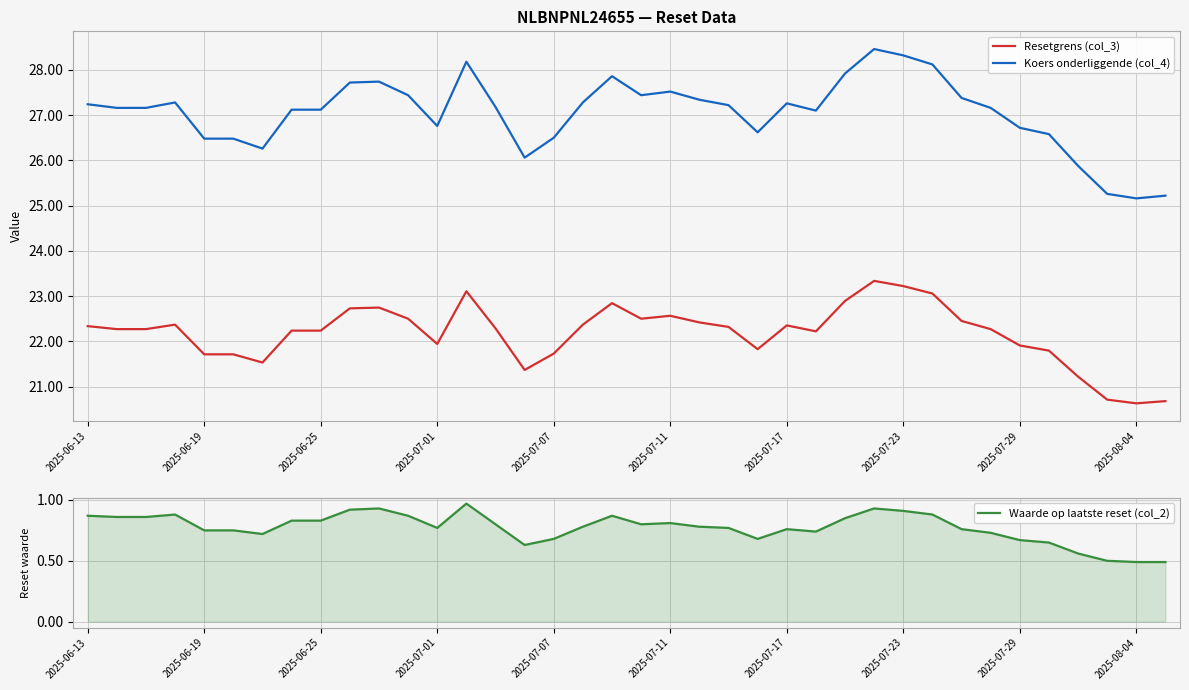

True or false: Resetgrens (col_3) and Koers onderliggende (col_4) intersect in this chart.

False